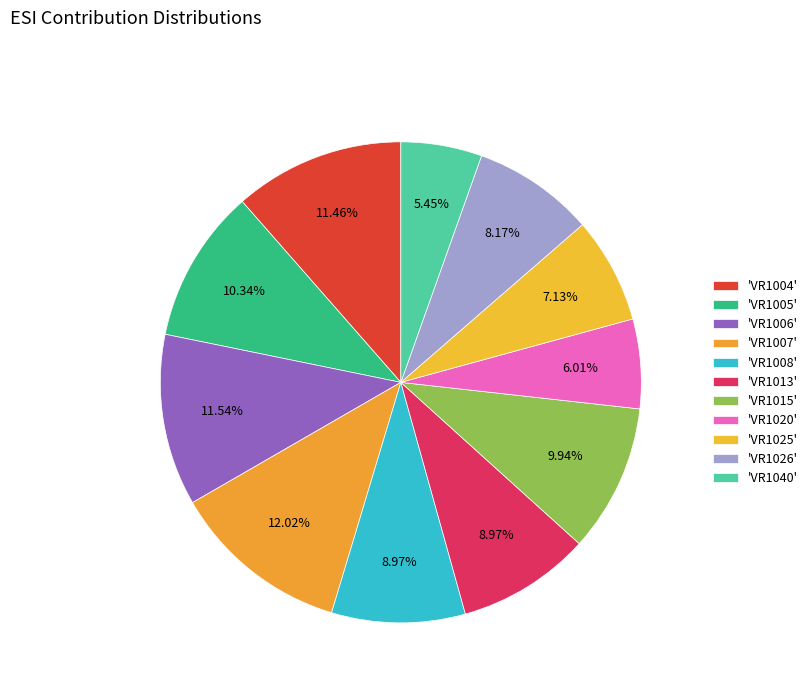

What is the largest slice in the pie chart?

VR1007